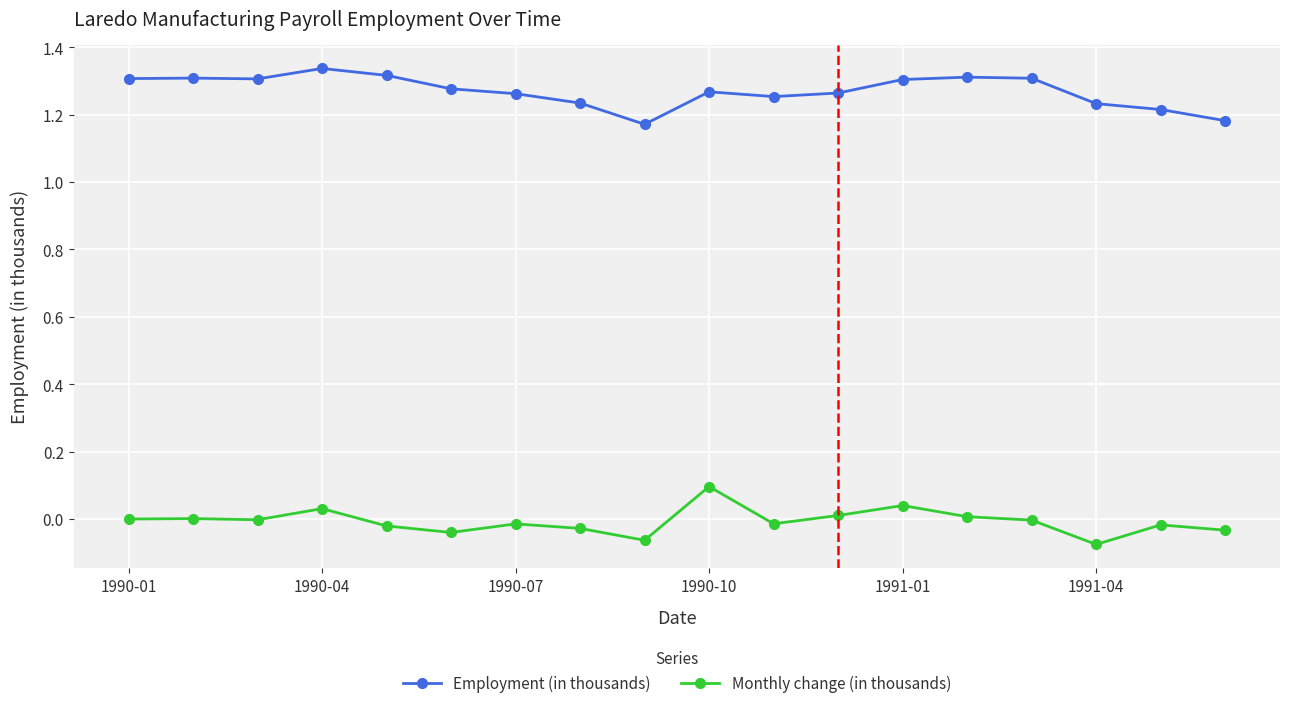

Does the chart display data point markers on the line(s)?

Yes